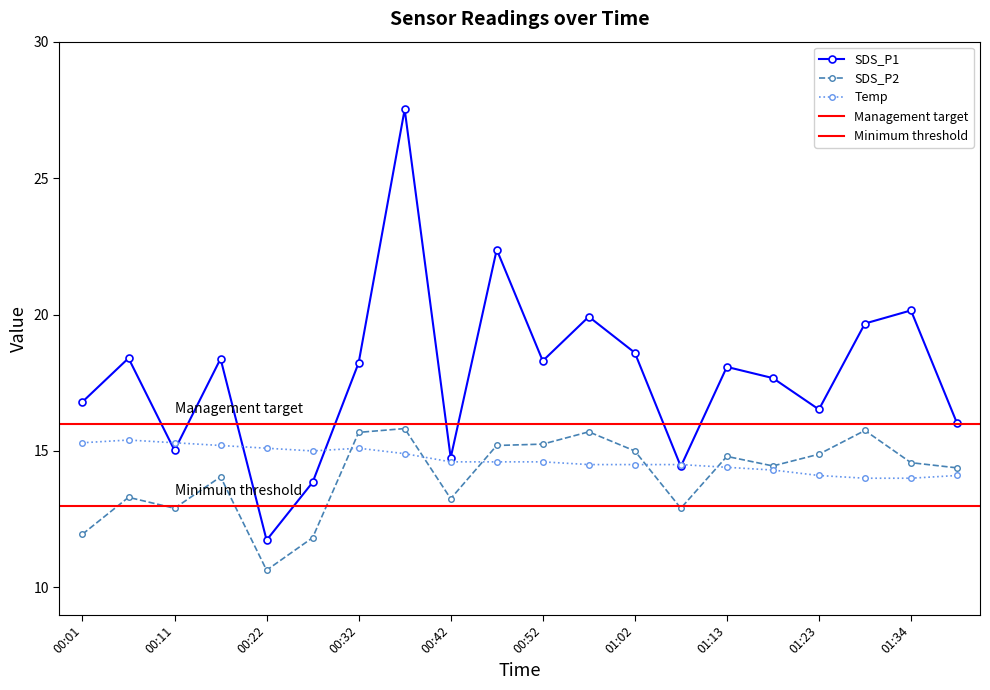

At which label does SDS_P2 first exceed 14?

00:17